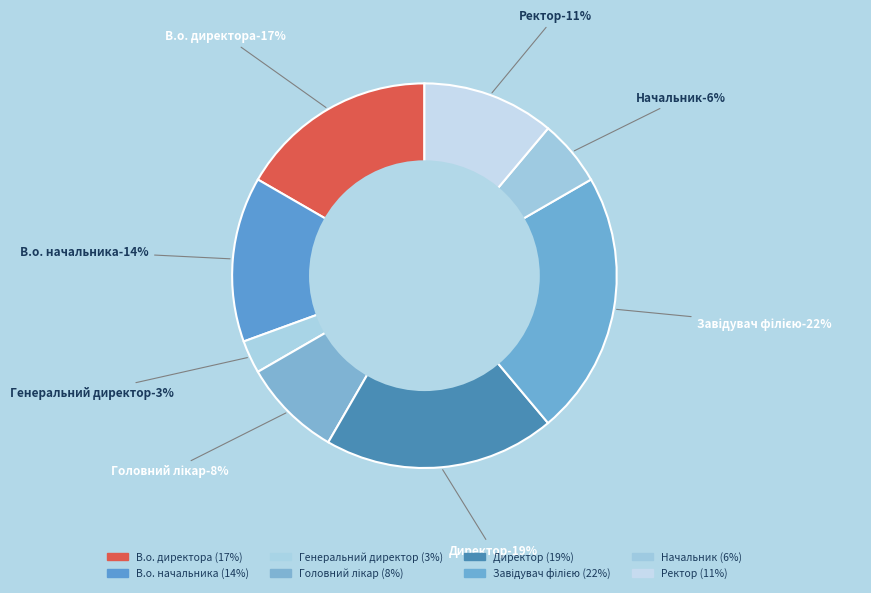

To the nearest percent, what is the combined percentage of Генеральний директор and Директор?

22%